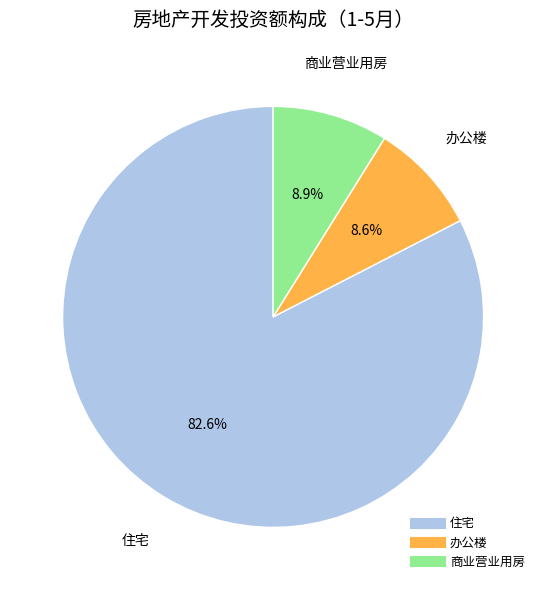

How much of the chart is everything except 办公楼?

91.4%